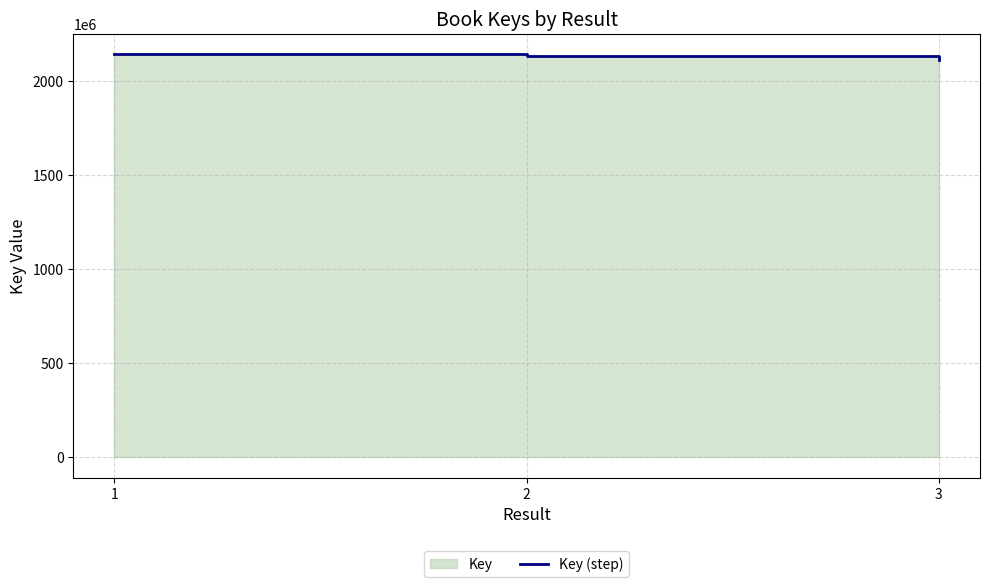

Between 1 and 3, which is larger?

1